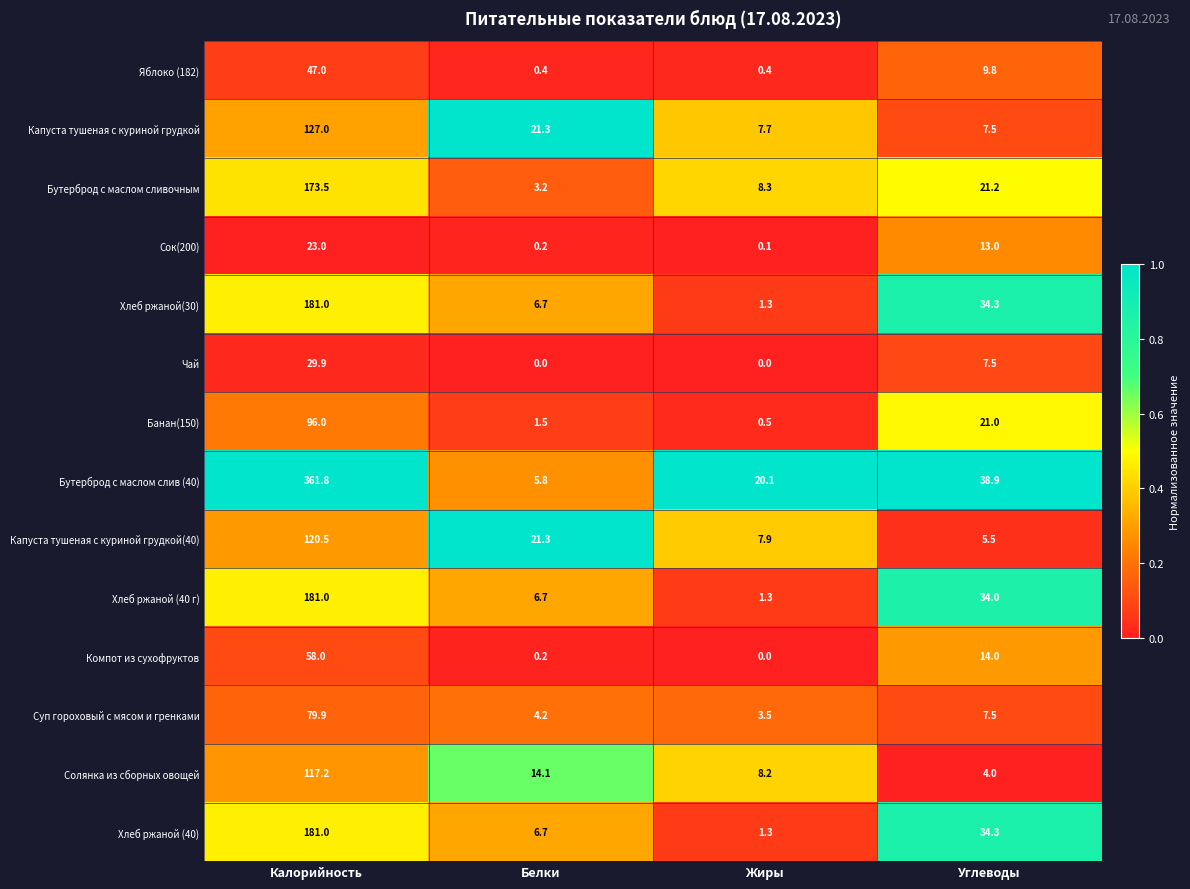

What is the difference between the second highest and minimum values in the Бутерброд с маслом слив (40) series?

33.1